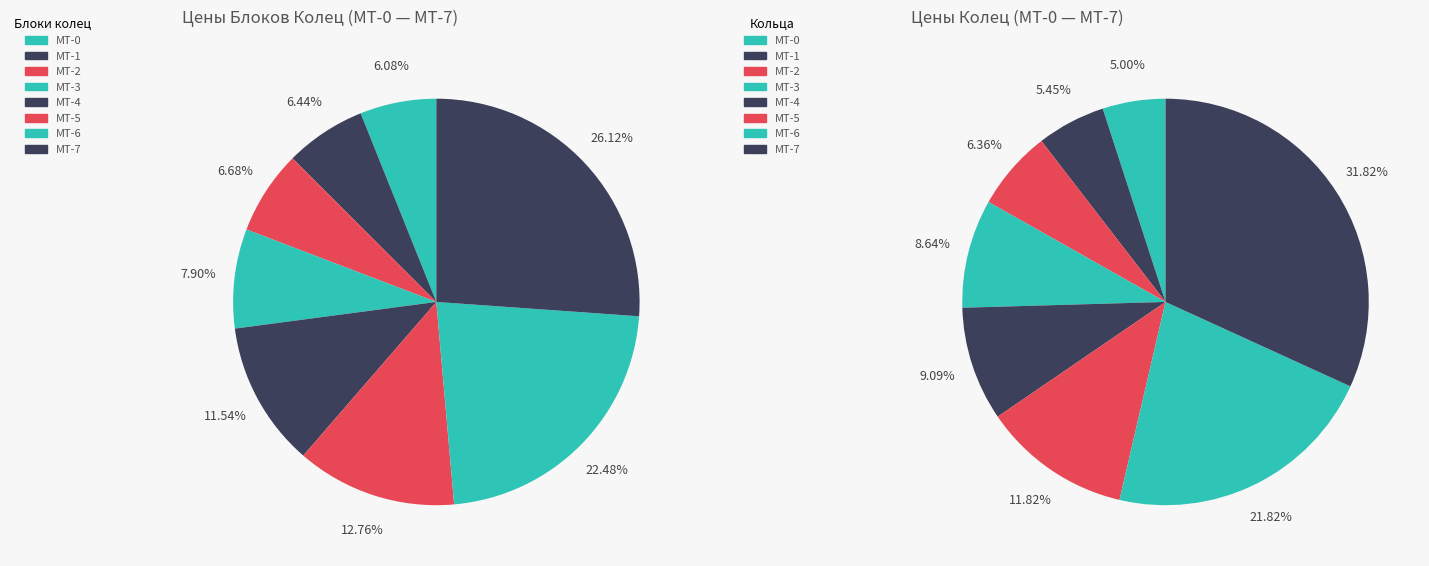

Which category has the smallest portion of the pie?

МТ-0